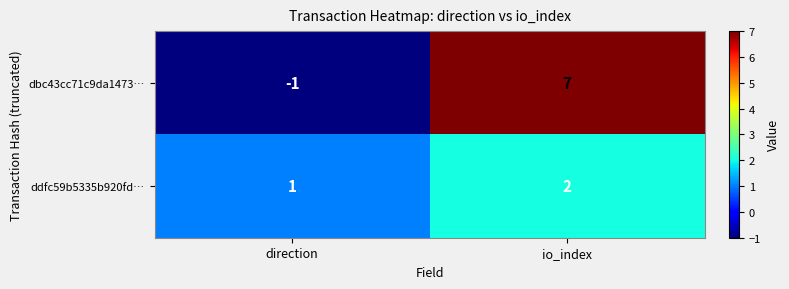

Reading right to left, transcribe all the data shown in this chart.

dbc43cc71c9da1473…: 7	-1
ddfc59b5335b920fd…: 2	1